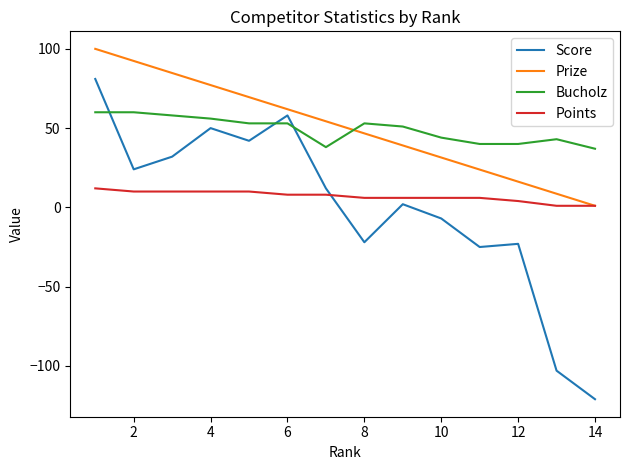

How many intersections are there between Score and Bucholz?

3